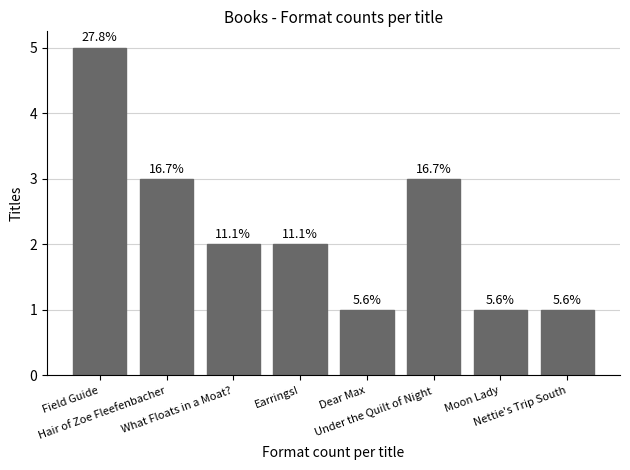

Count the values in the range 1 to 3.

7